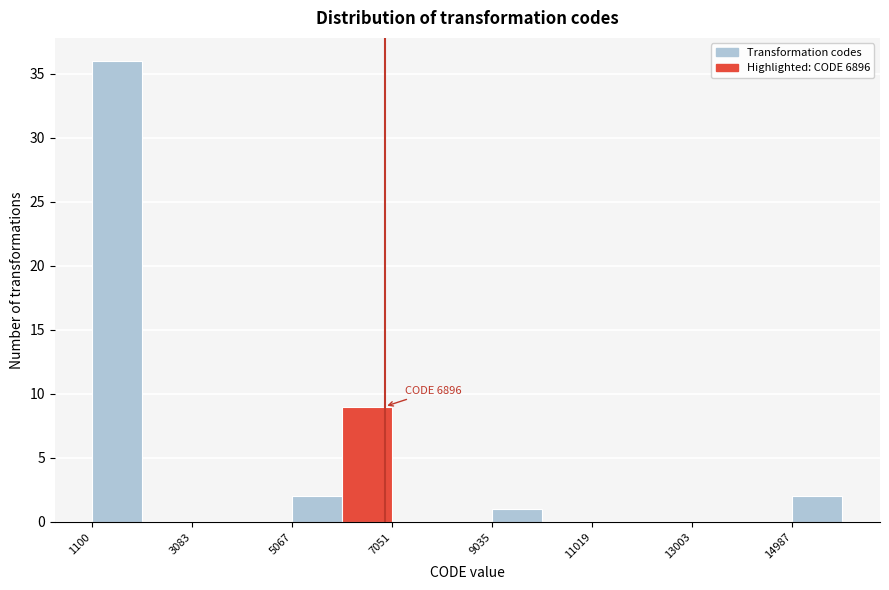

Which range on the x-axis has the tallest bar?

1200 to 2000